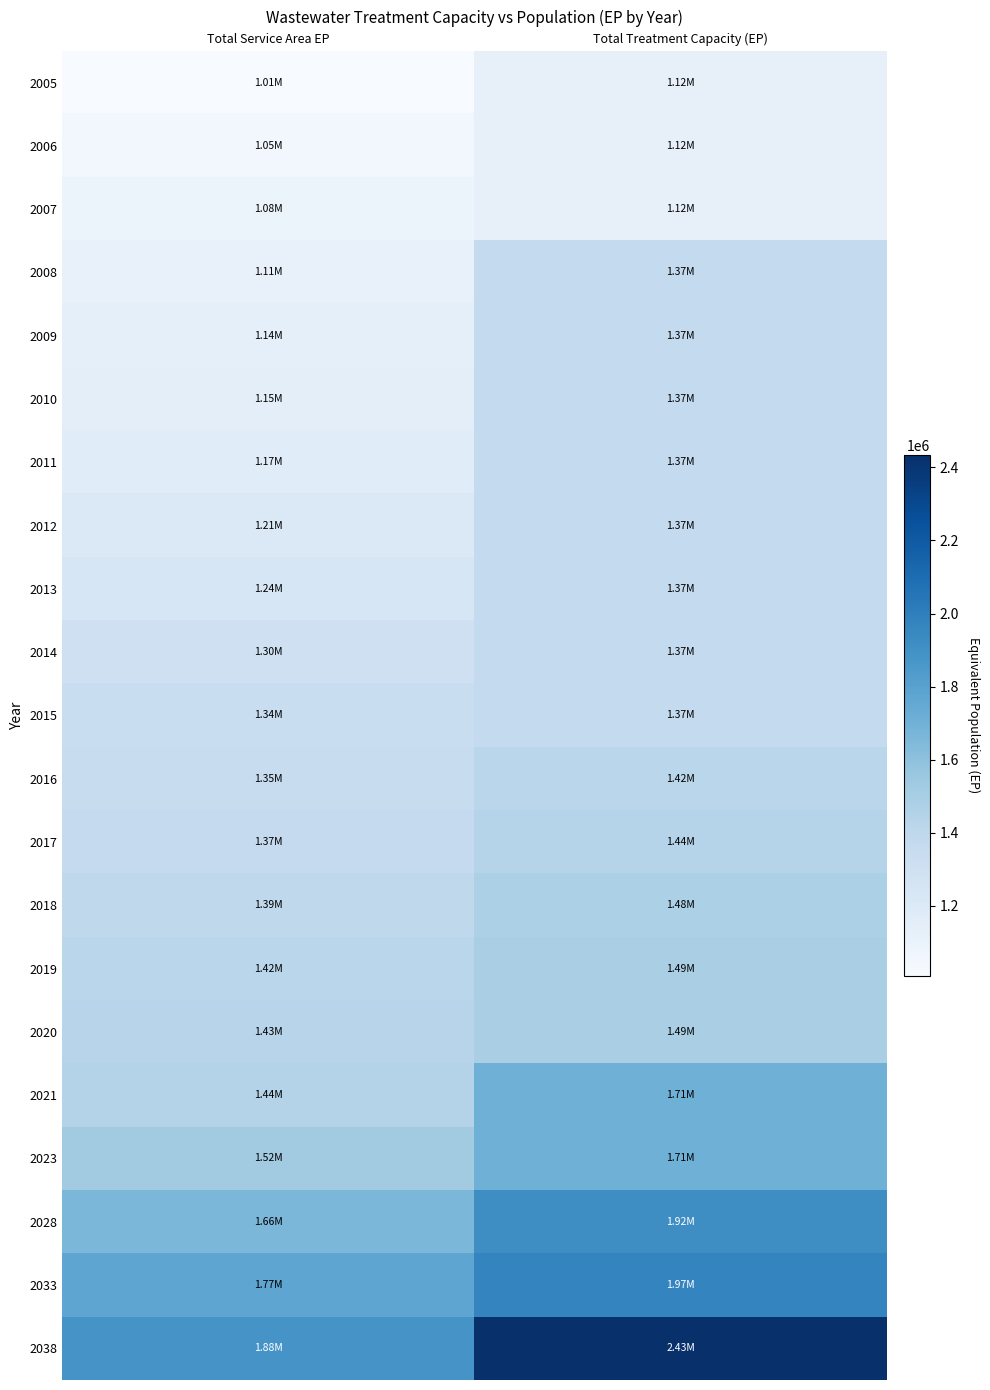

Rank the series by their maximum value, from lowest to highest.

2005, 2006, 2007, 2008, 2009, 2010, 2011, 2012, 2013, 2014, 2015, 2016, 2017, 2018, 2019, 2020, 2021, 2023, 2028, 2033, 2038